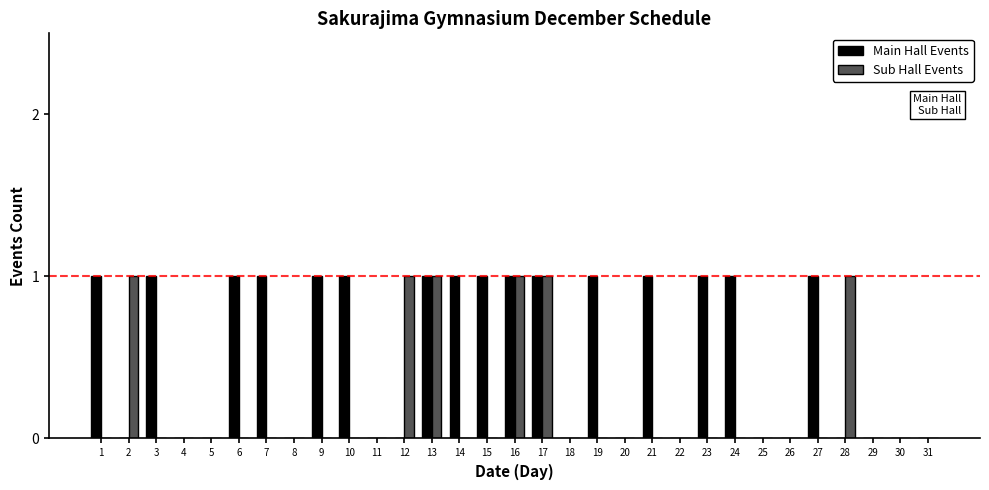

The value of Sub Hall Events at 13 is 1. True or false?

True